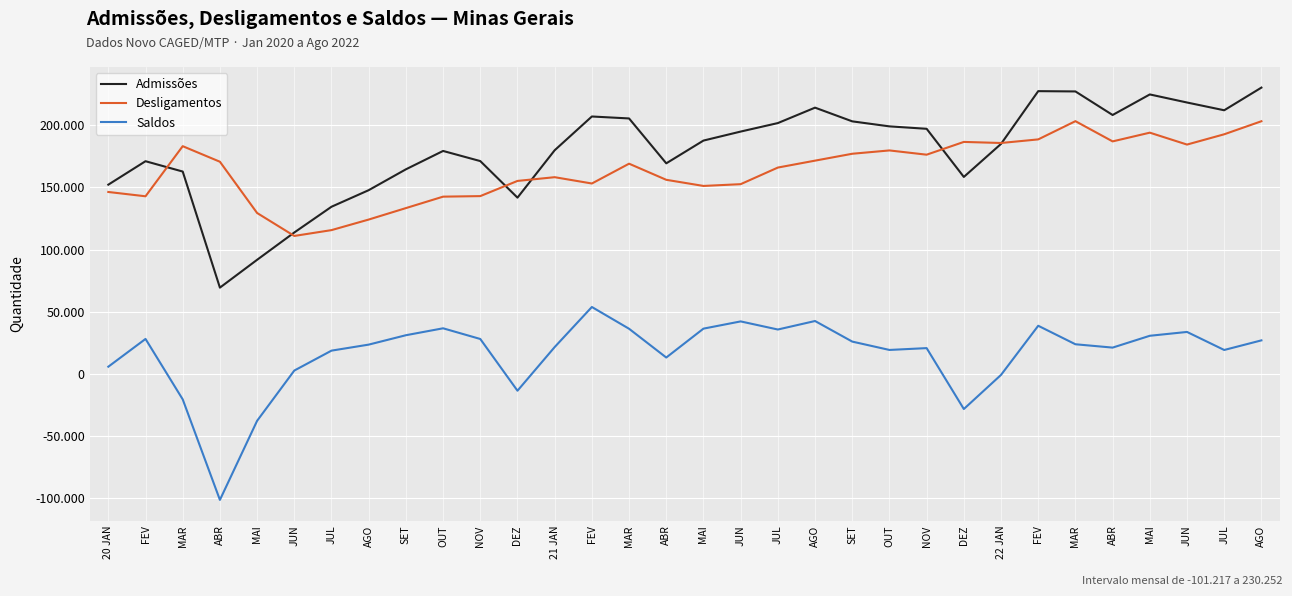

What is the label of the 16th point from the left?

ABR